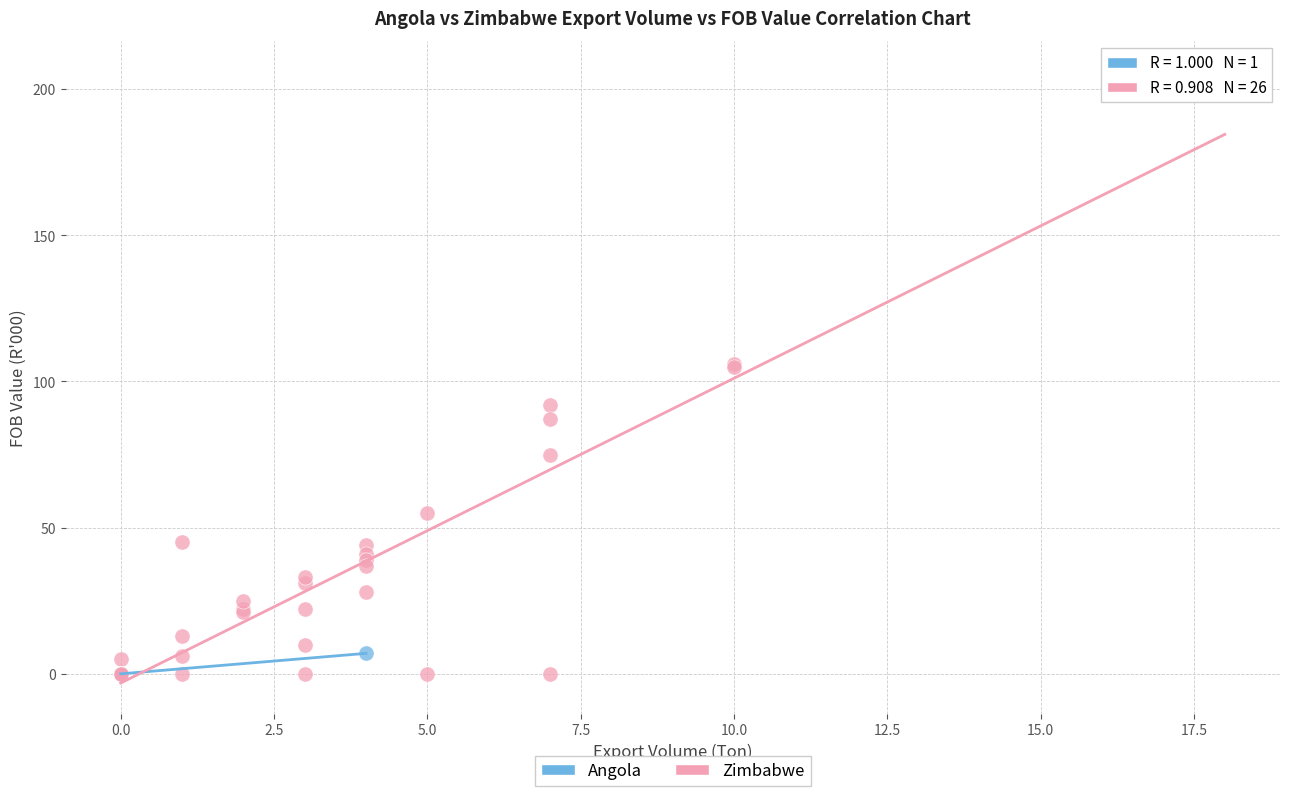

Which series reaches the maximum Y coordinate?

Zimbabwe